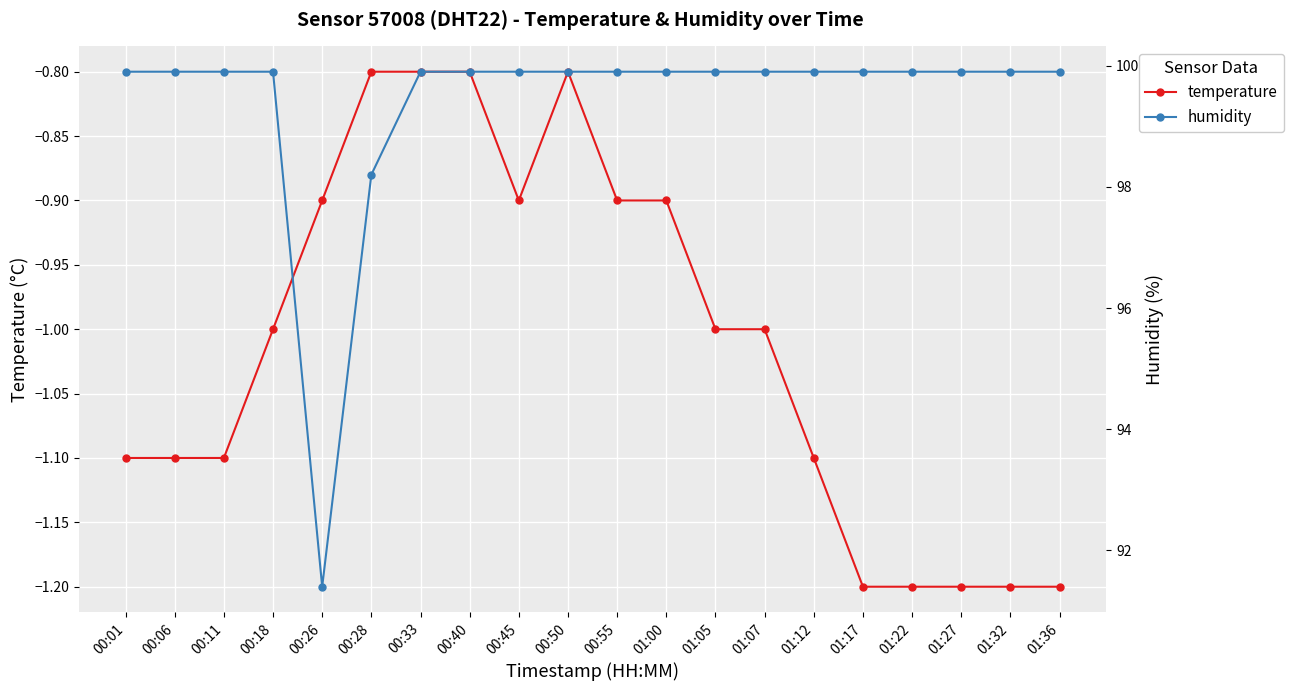

Reading right to left, list all the values displayed in this chart.

temperature: -1.2	-1.2	-1.2	-1.2	-1.2	-1.1	-1.0	-1.0	-0.9	-0.9	-0.8	-0.9	-0.8	-0.8	-0.8	-0.9	-1.0	-1.1	-1.1	-1.1
humidity: 99.9	99.9	99.9	99.9	99.9	99.9	99.9	99.9	99.9	99.9	99.9	99.9	99.9	99.9	98.2	91.4	99.9	99.9	99.9	99.9